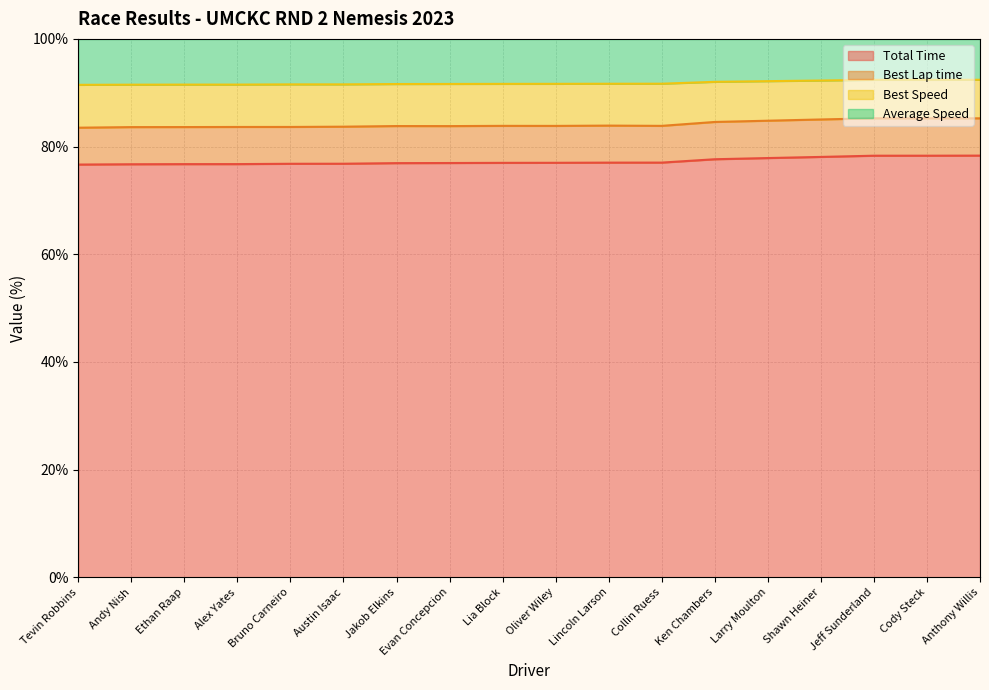

The Total Time series shows 77.0 at Collin Ruess. True or false?

True